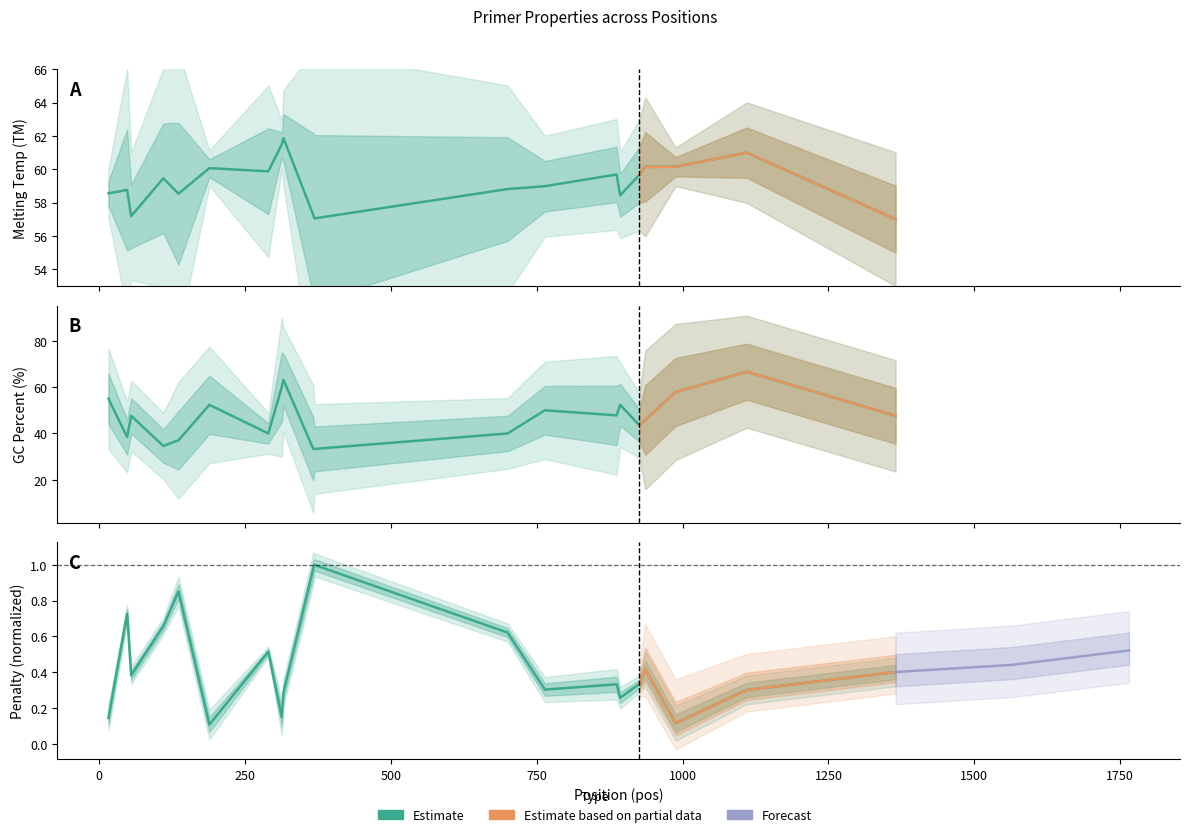

True or false: PRIMER_RIGHT_0_TM has more than 2 points higher than both neighbors.

True